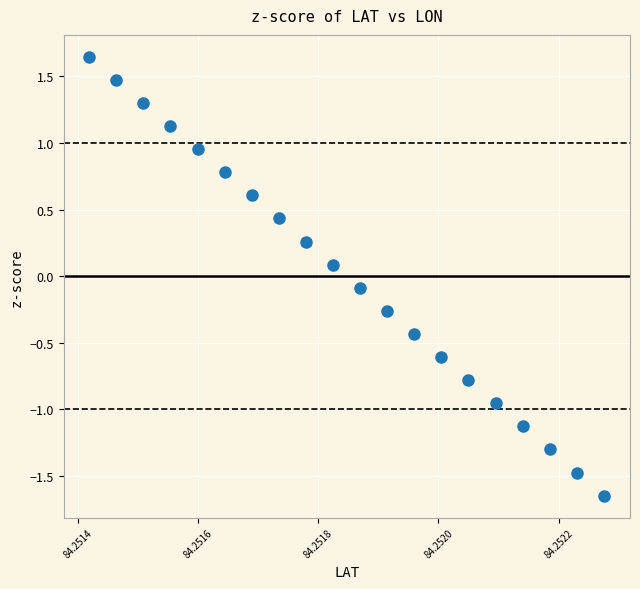

How many points are shown in the scatter plot?

20